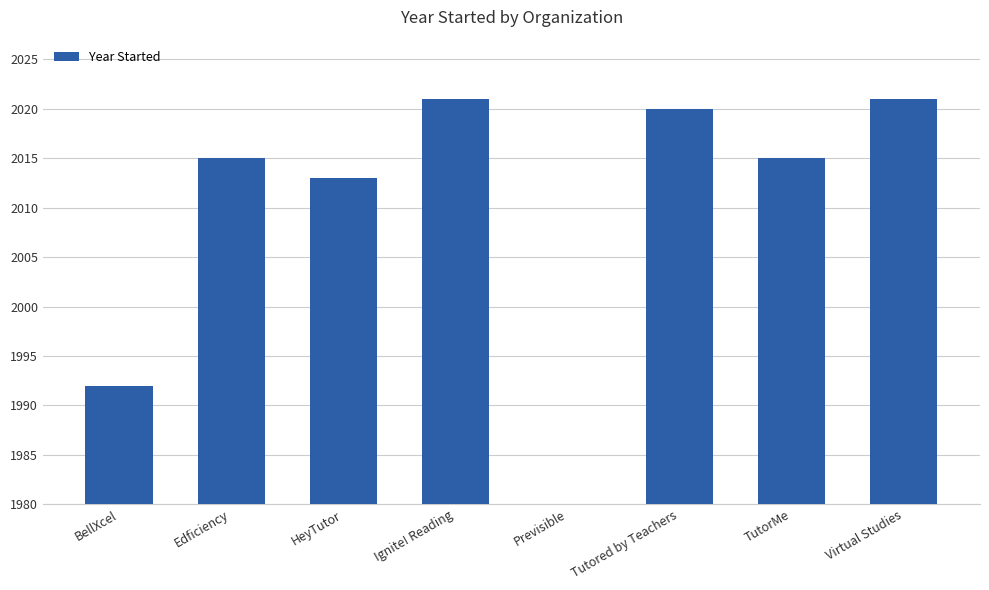

The value at Ignite! Reading is 1075.1. True or false?

False